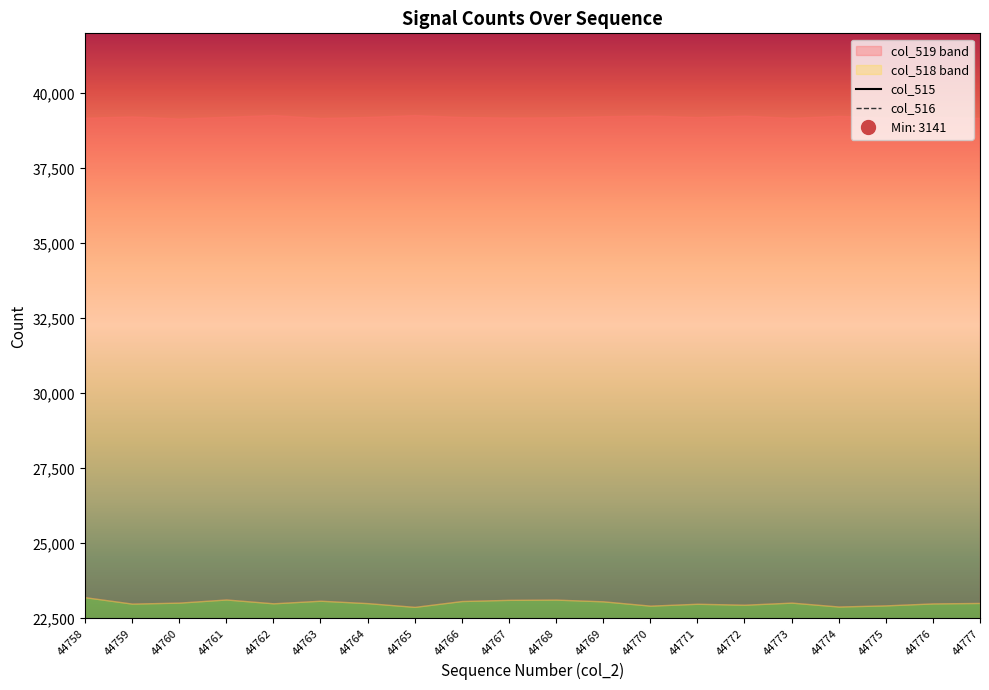

How many data points in col_515 are less than 3317?

10